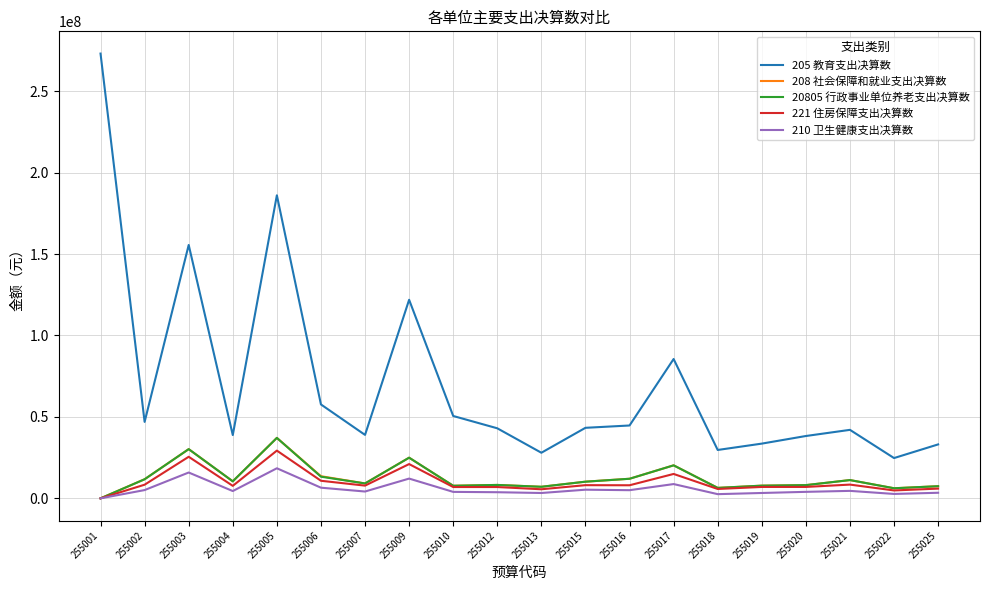

True or false: 205 教育支出决算数 has more than 2 interior local peaks.

True